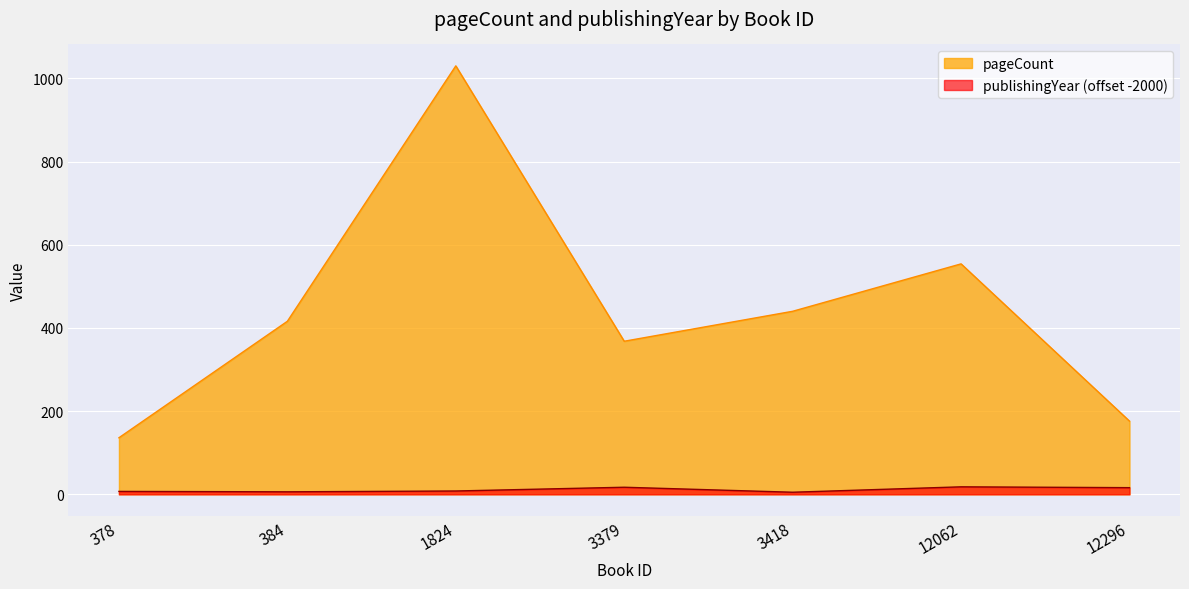

True or false: pageCount and publishingYear cross at least once.

False